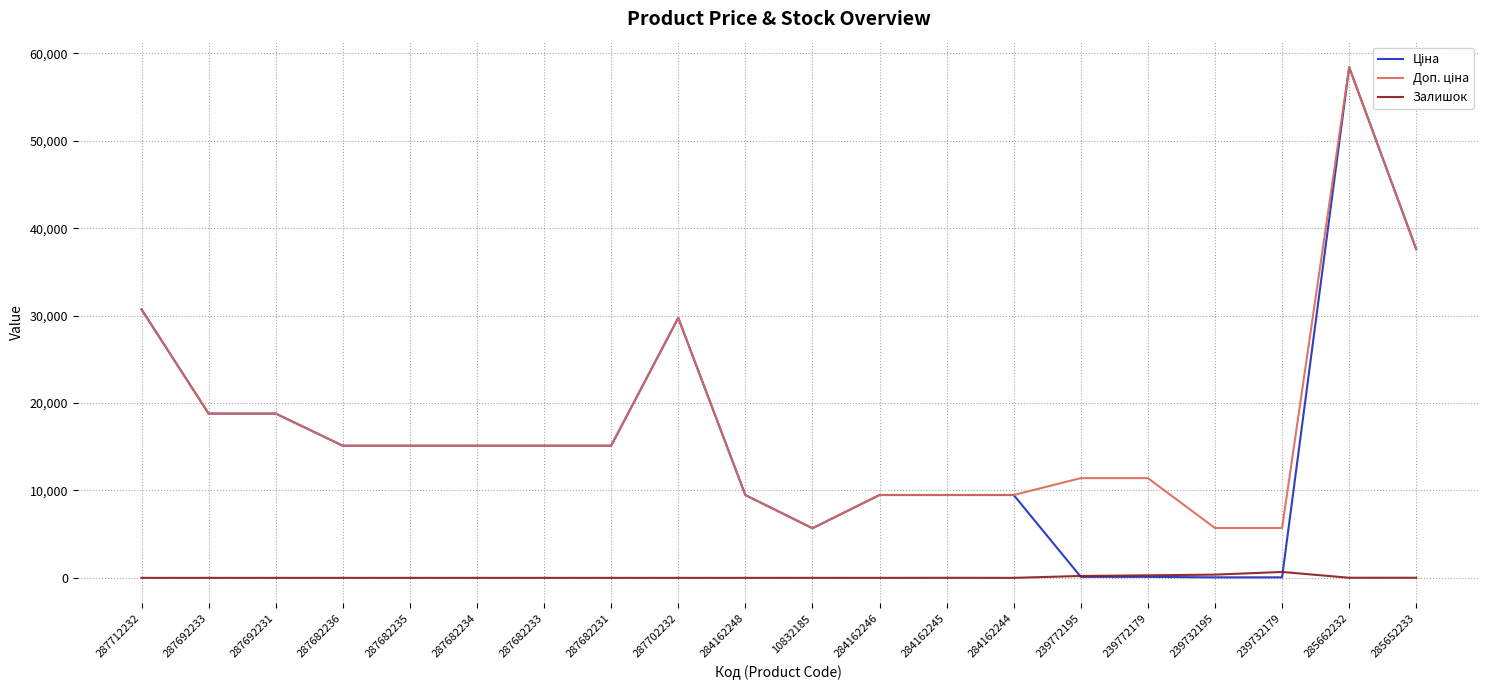

What is the sum of the Залишок values at 284162244 and 239772195?

217.0